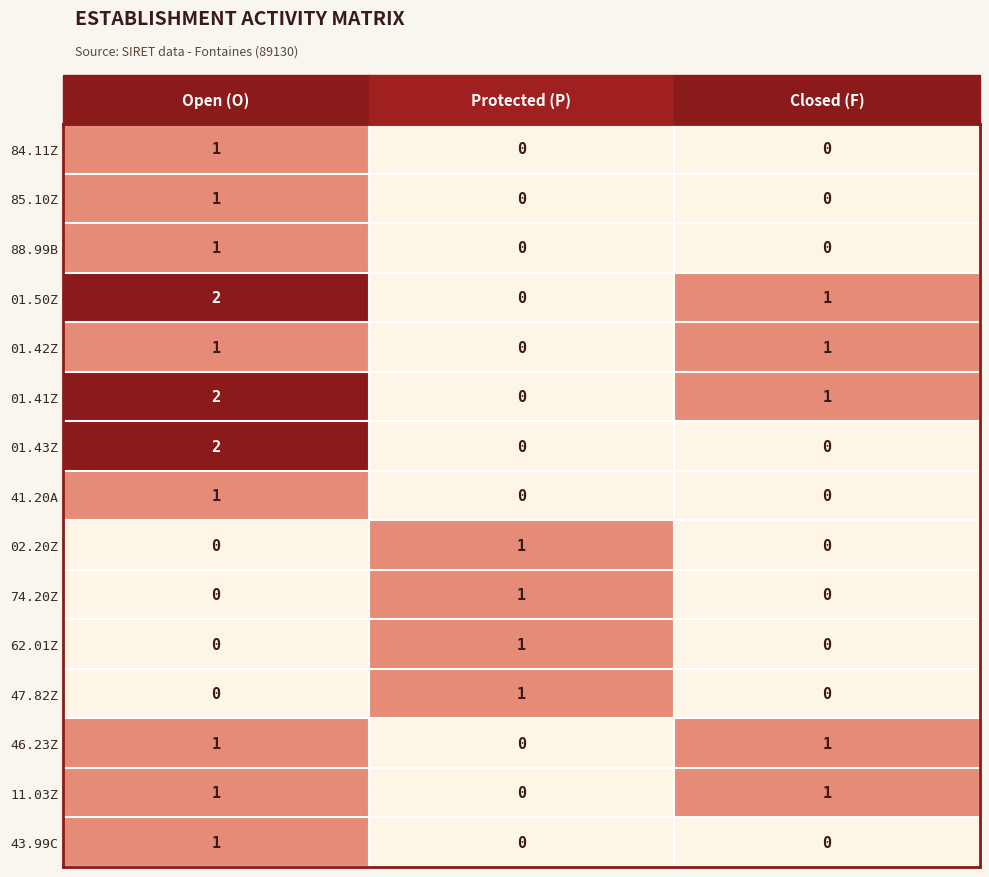

What is the difference between the highest and lowest values at Closed (F)?

1